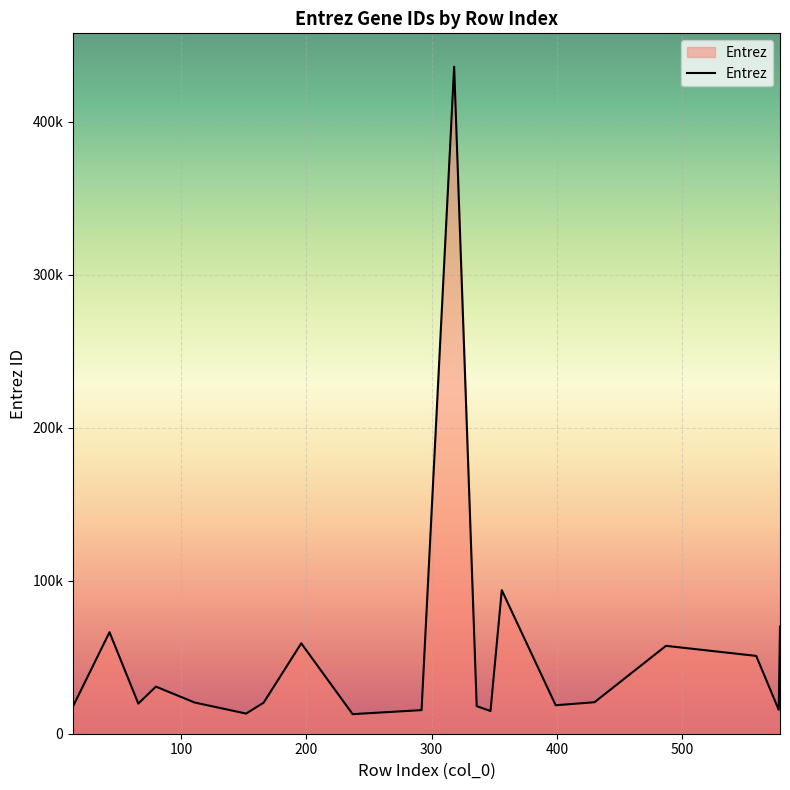

What is the difference between the maximum and second lowest values?

422799